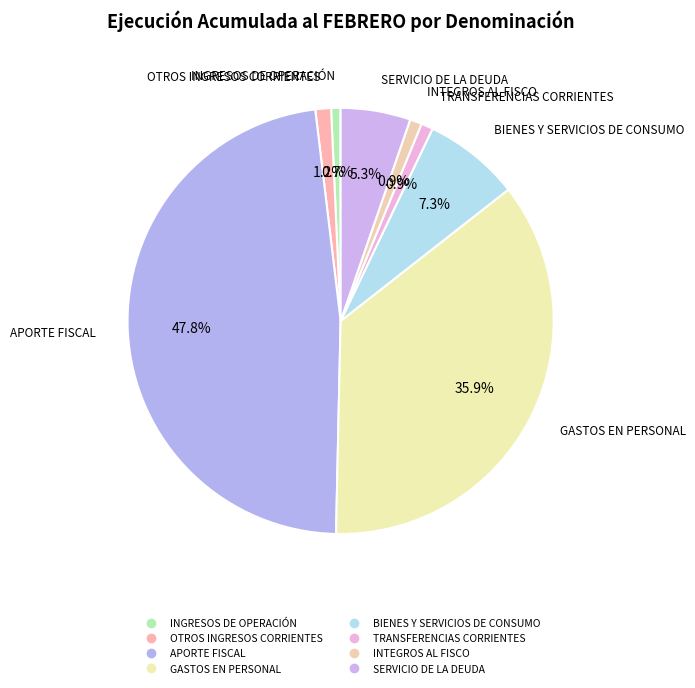

To the nearest percent, what is the average slice percentage?

12%